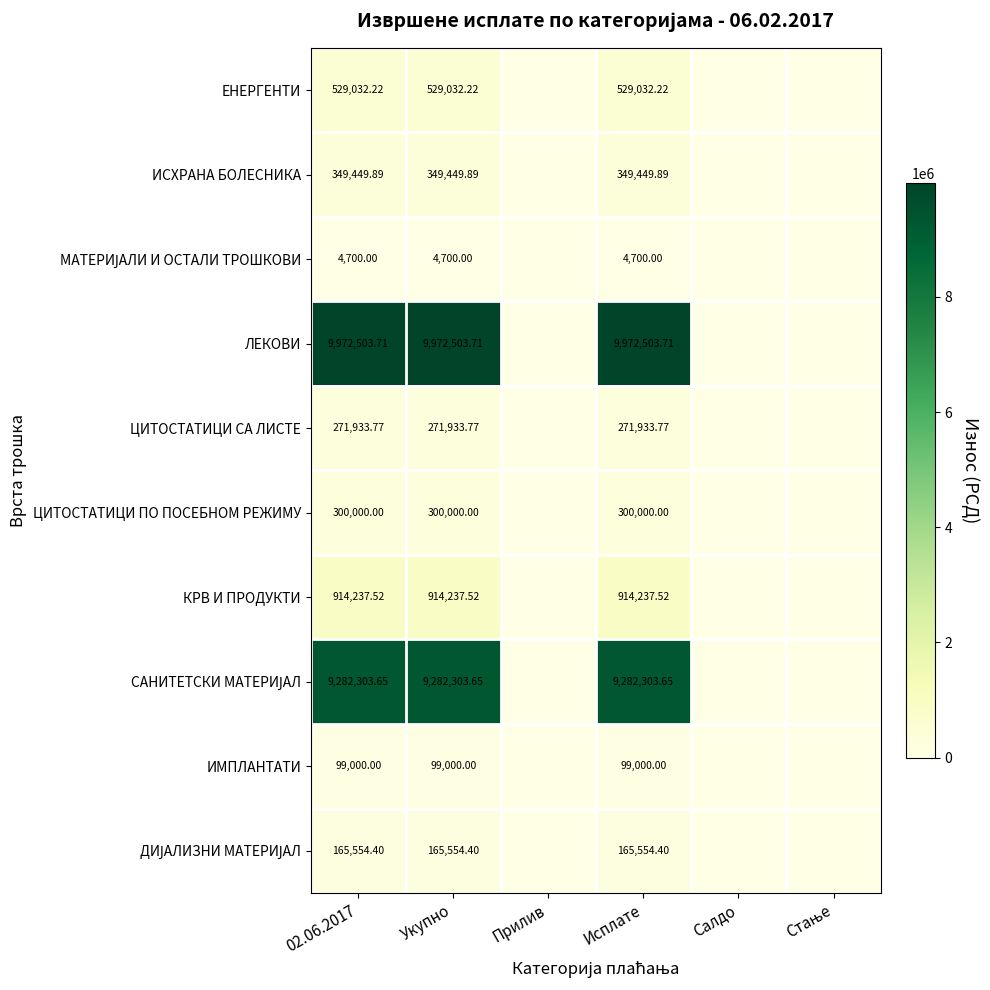

Is the value of КРВ И ПРОДУКТИ at Исплате greater than the value of САНИТЕТСКИ МАТЕРИЈАЛ at Укупно?

No